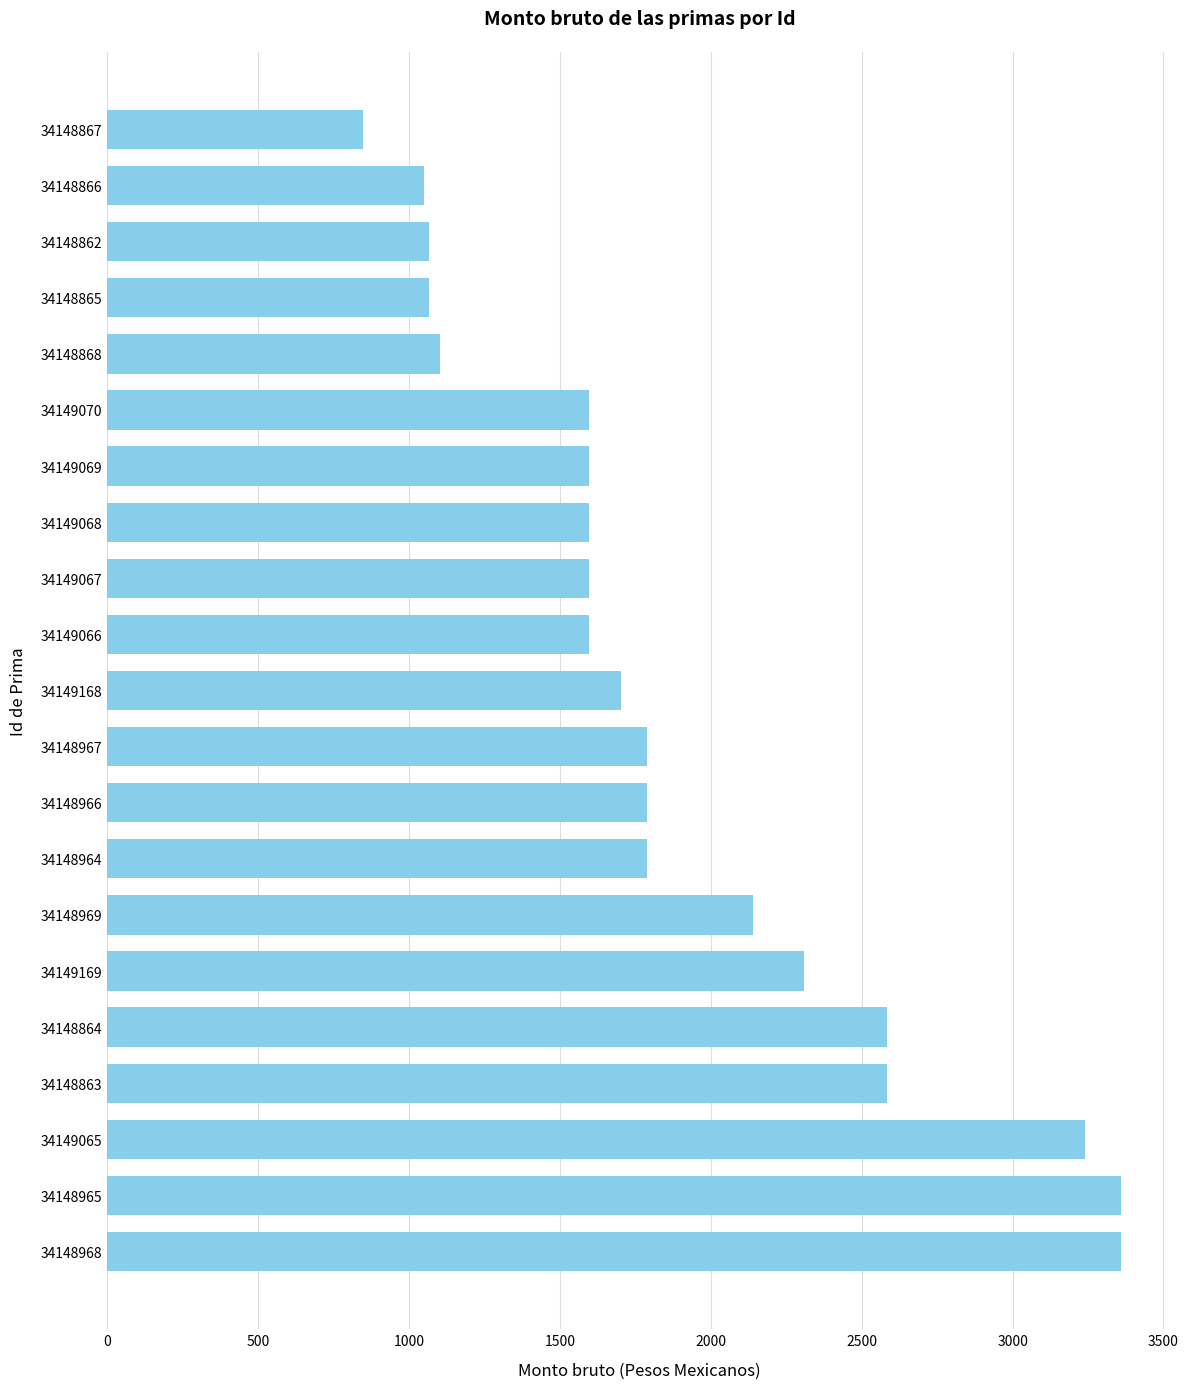

Which label corresponds to the smallest value in the chart?

34148867